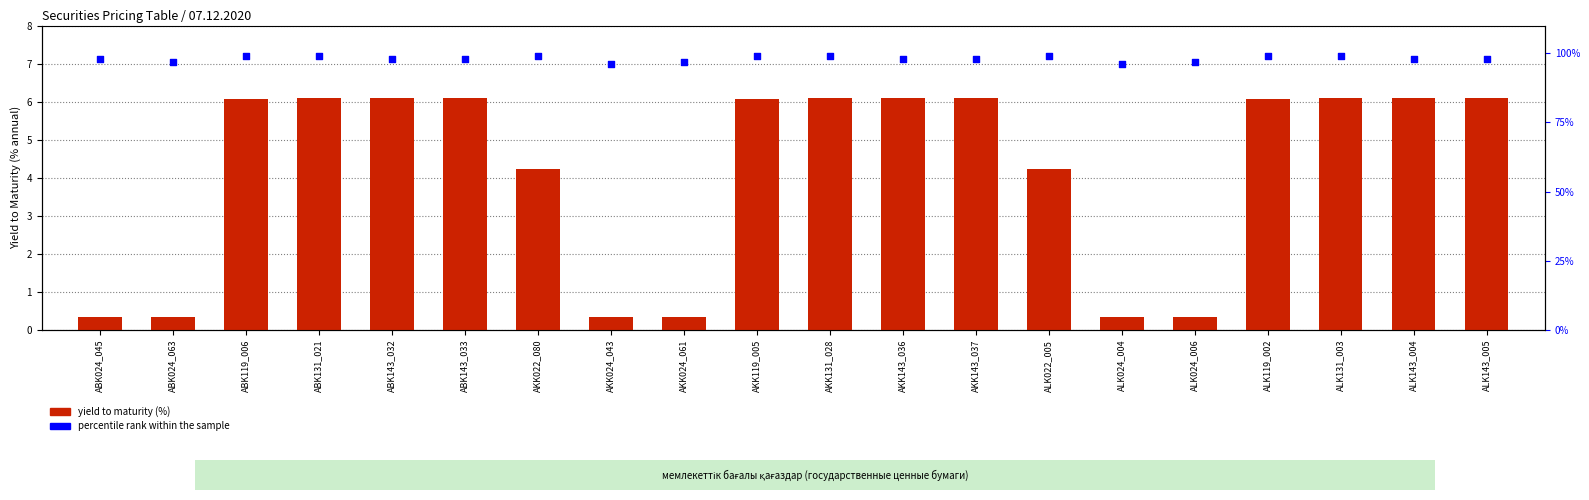

What are all the series names shown in the legend?

yield to maturity (%), percentile rank within the sample